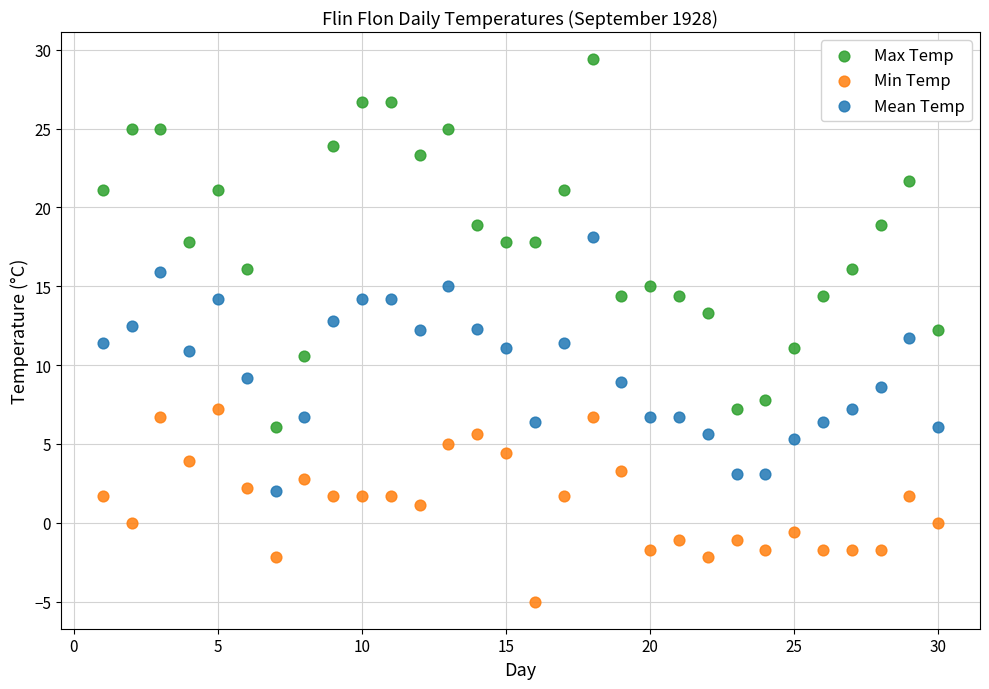

Which series reaches the maximum Y coordinate?

Max Temp